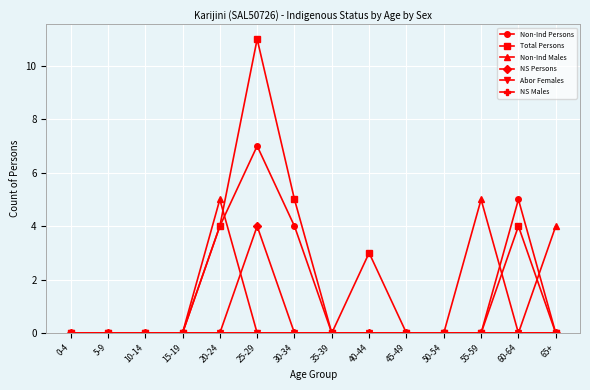

What is the difference between the highest and lowest values at 20-24?

5